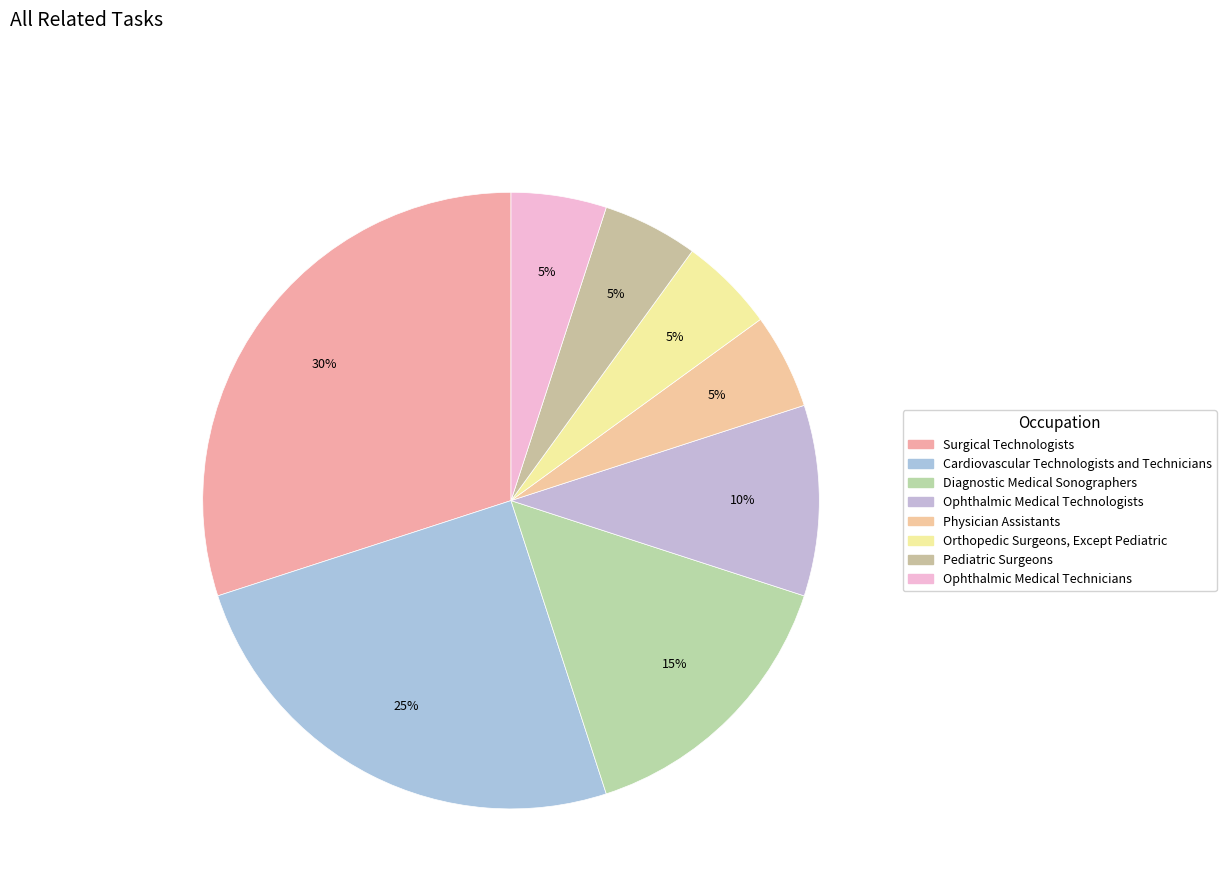

Count the number of slices in the pie.

8